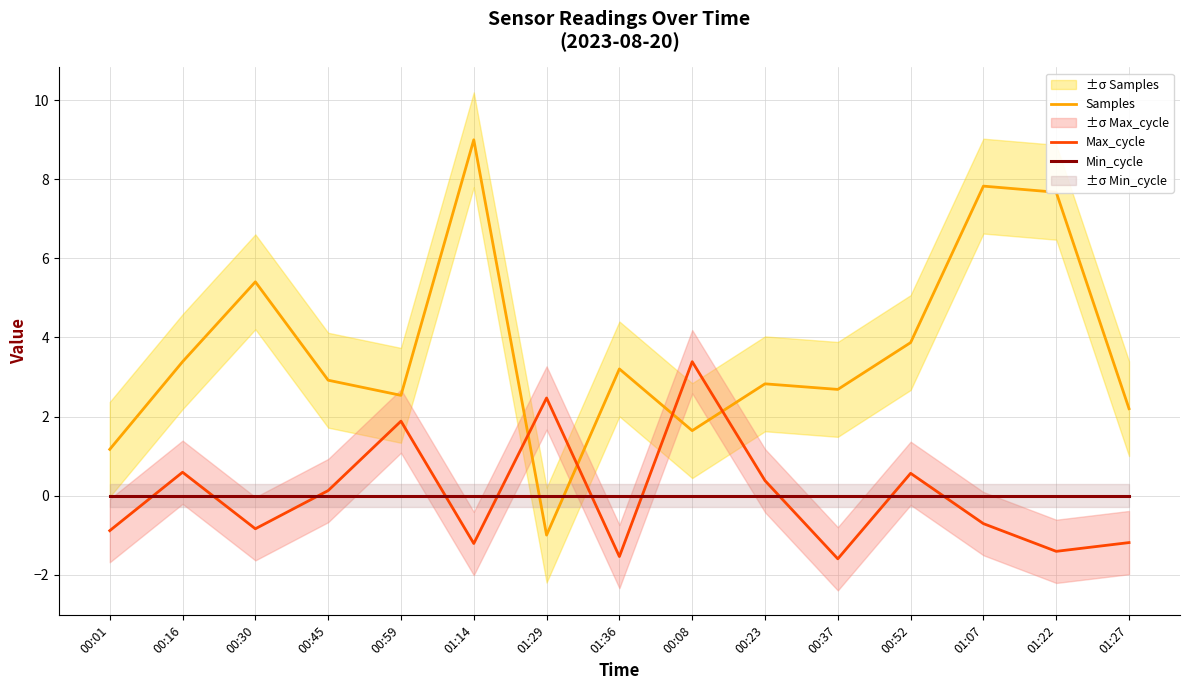

Does the chart display data point markers on the line(s)?

No